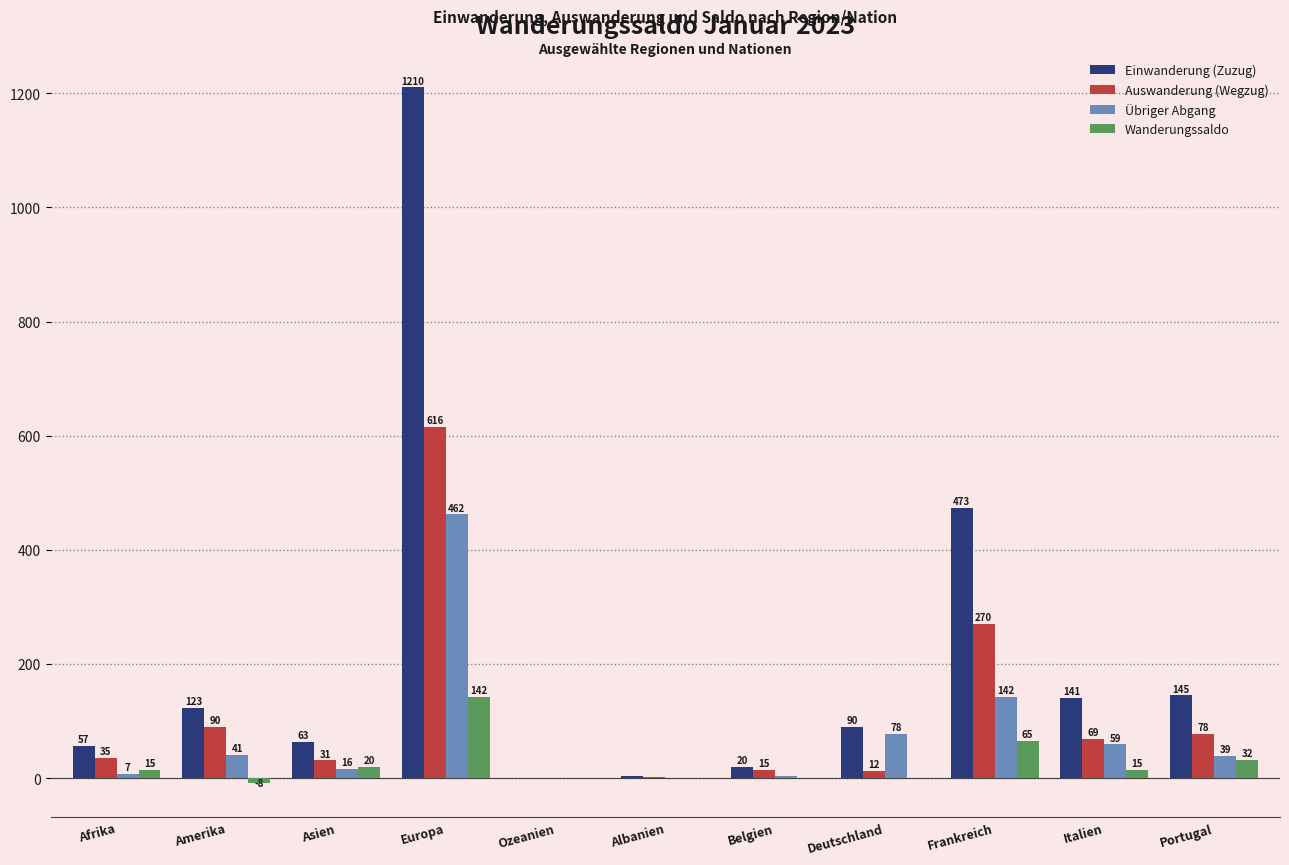

How many data points does each series have?

11